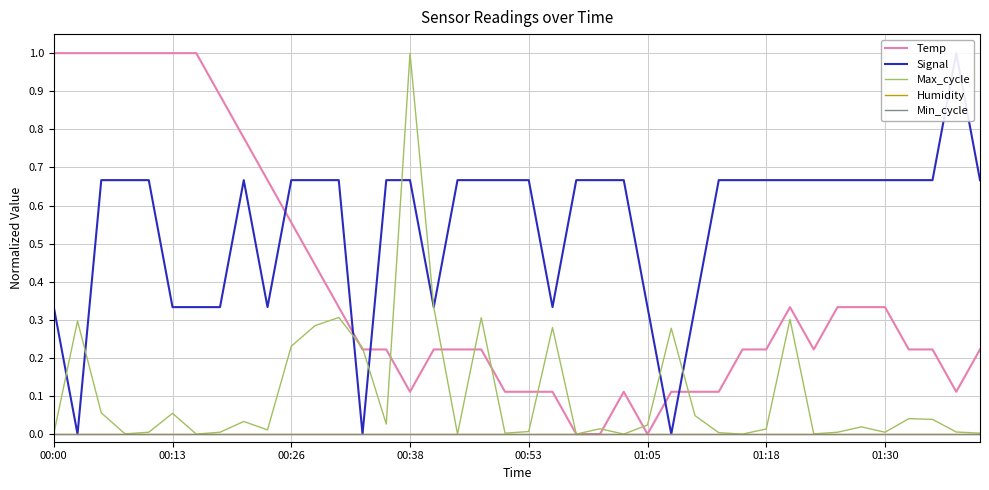

What is the sum of all Signal values?

22.0